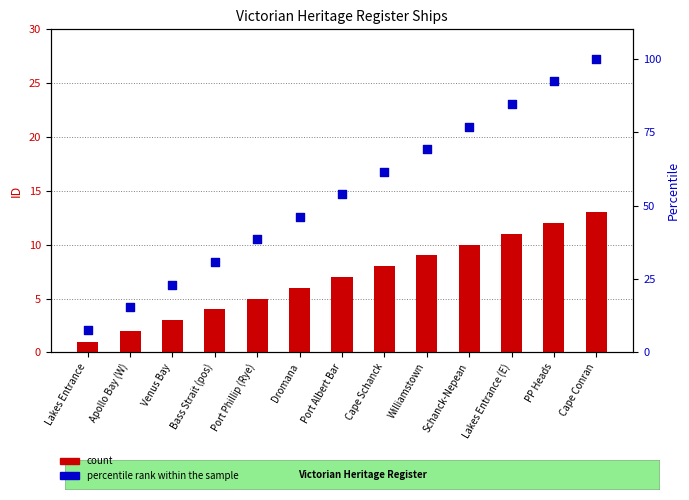

What are all the series names shown in the legend?

count, percentile rank within the sample